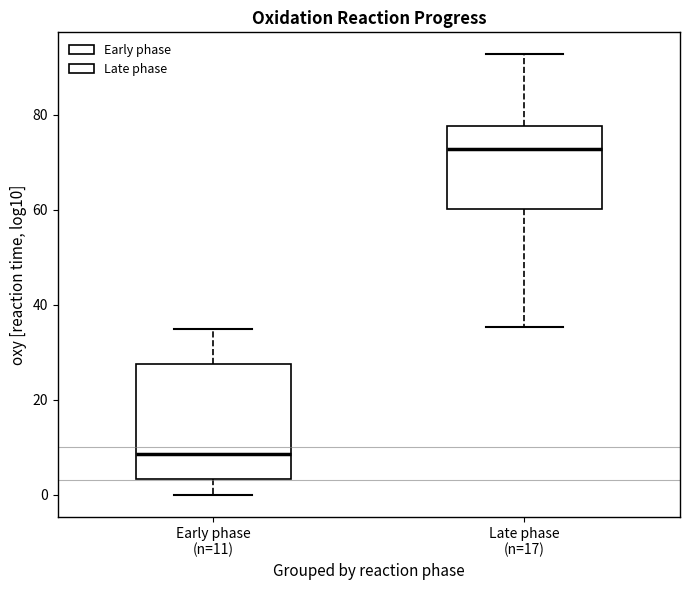

Reading left to right, transcribe this box plot: for each box, give where its median line is, the range the box spans, and where its two whiskers end, as read against the y-axis. The values are not printed on the chart, so give them approximately, as read against the axis.

Early phase (n=11): median 8, box 4 to 28, whiskers 0 to 36
Late phase (n=17): median 72, box 60 to 78, whiskers 36 to 92